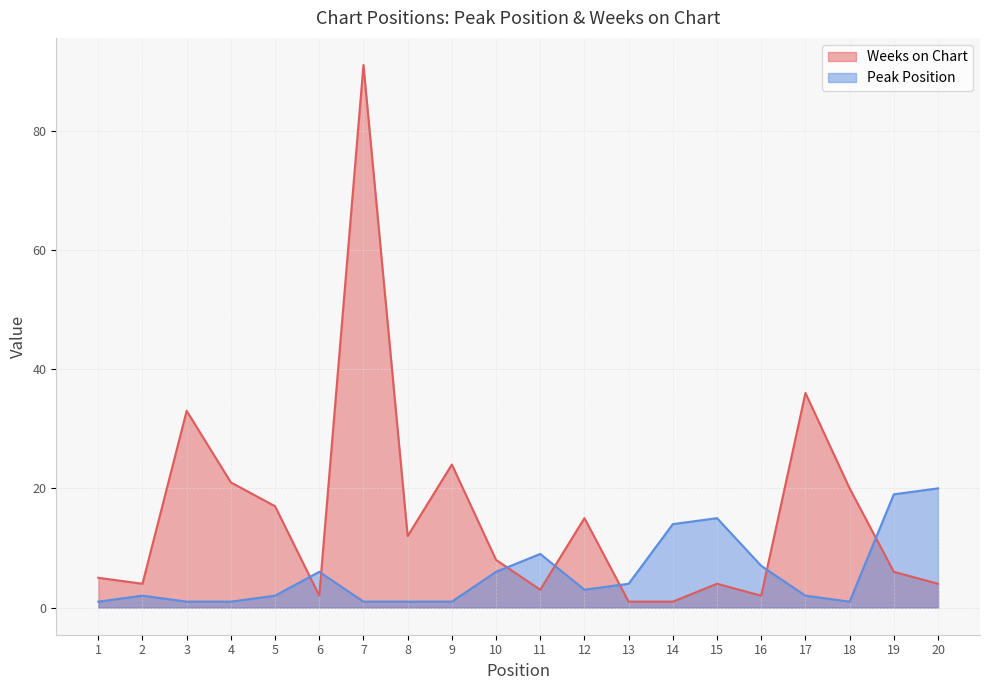

What is the sum of the Weeks on Chart values at 12 and 4?

36